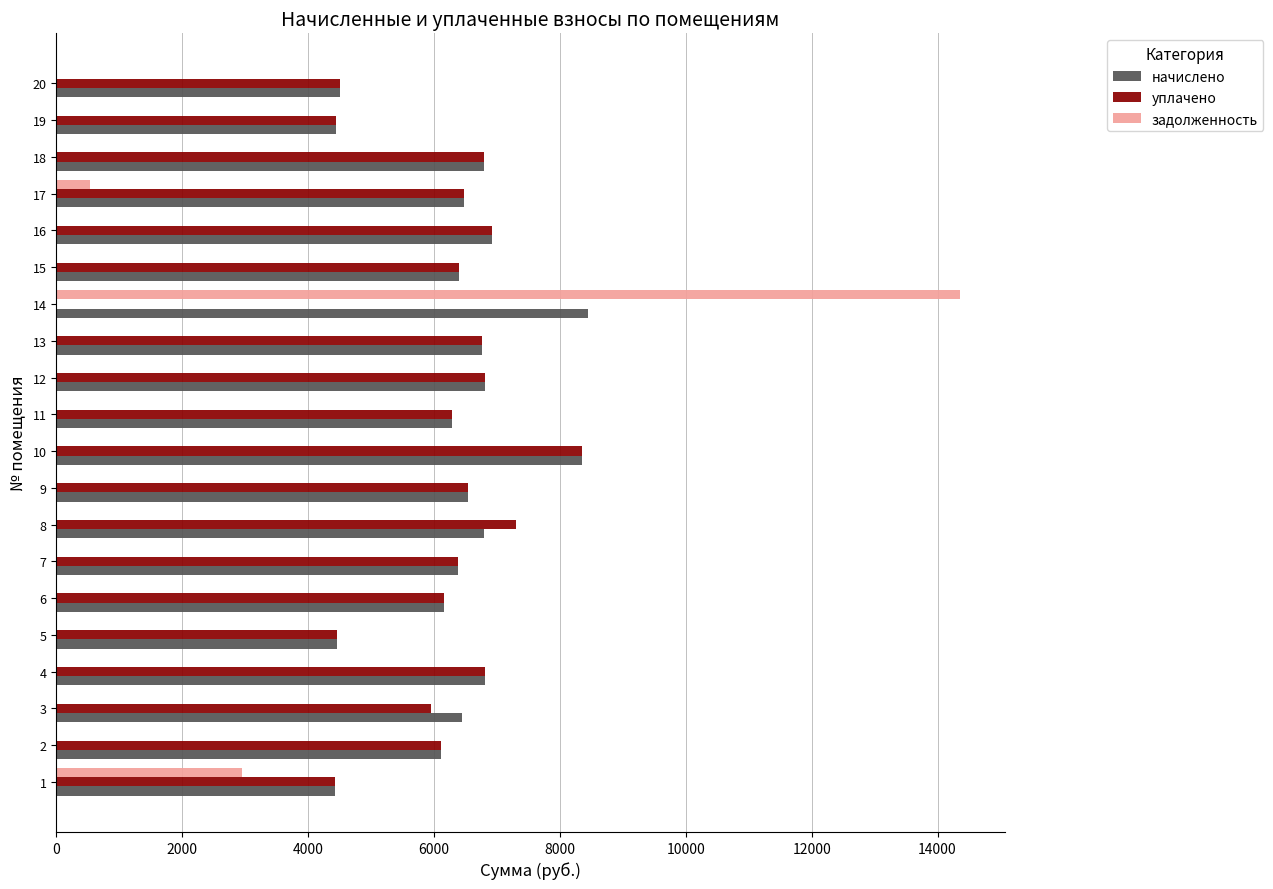

Read the начислено value at 18.

6789.1